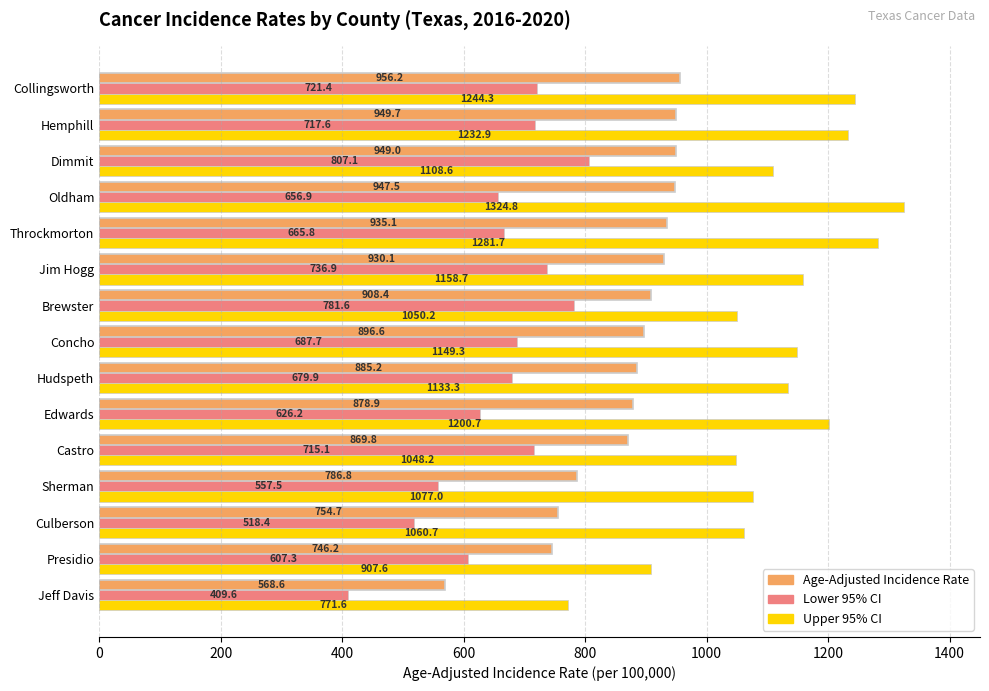

The Upper 95% CI series shows 1149.3 at Concho. True or false?

True